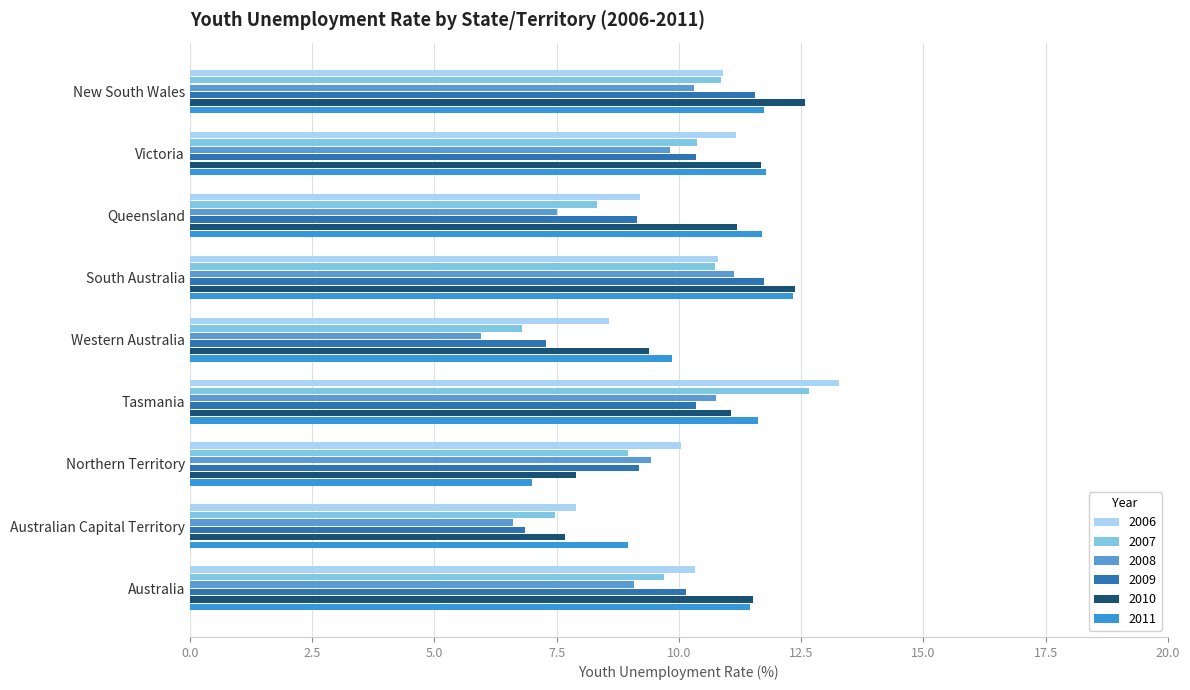

What is the label of the 5th bar from the right?

Western Australia